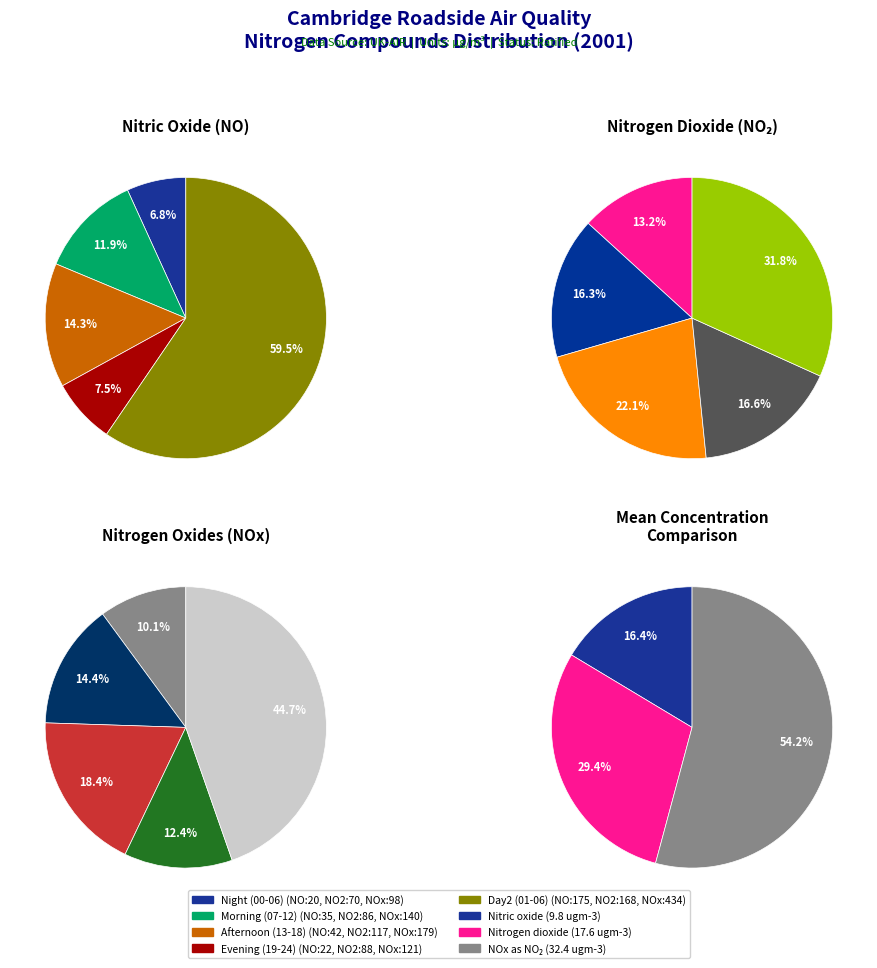

Combined, do 14 and 28 account for over 50%?

No